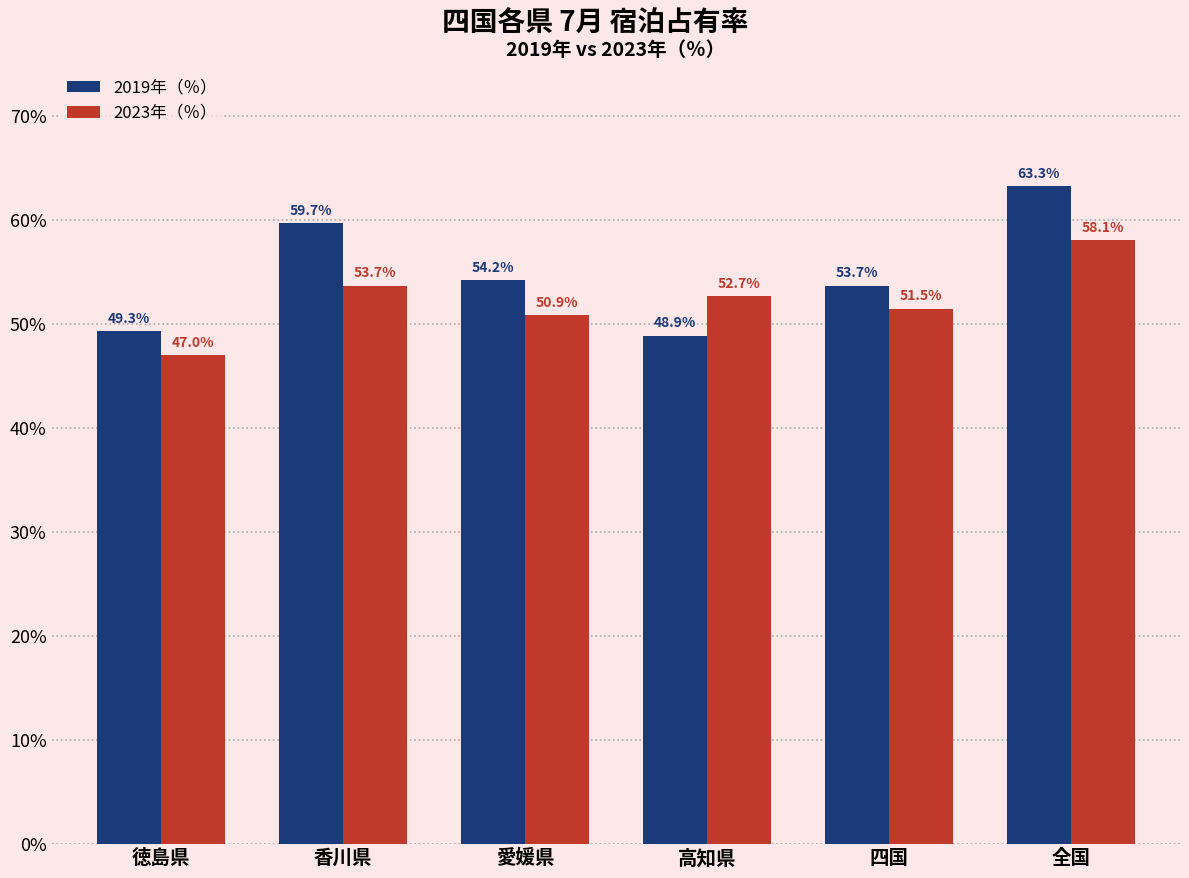

Reading left to right, what are all the values shown in this chart?

2019年（％）: 49.3	59.7	54.2	48.9	53.7	63.3
2023年（％）: 47.0	53.7	50.9	52.7	51.5	58.1